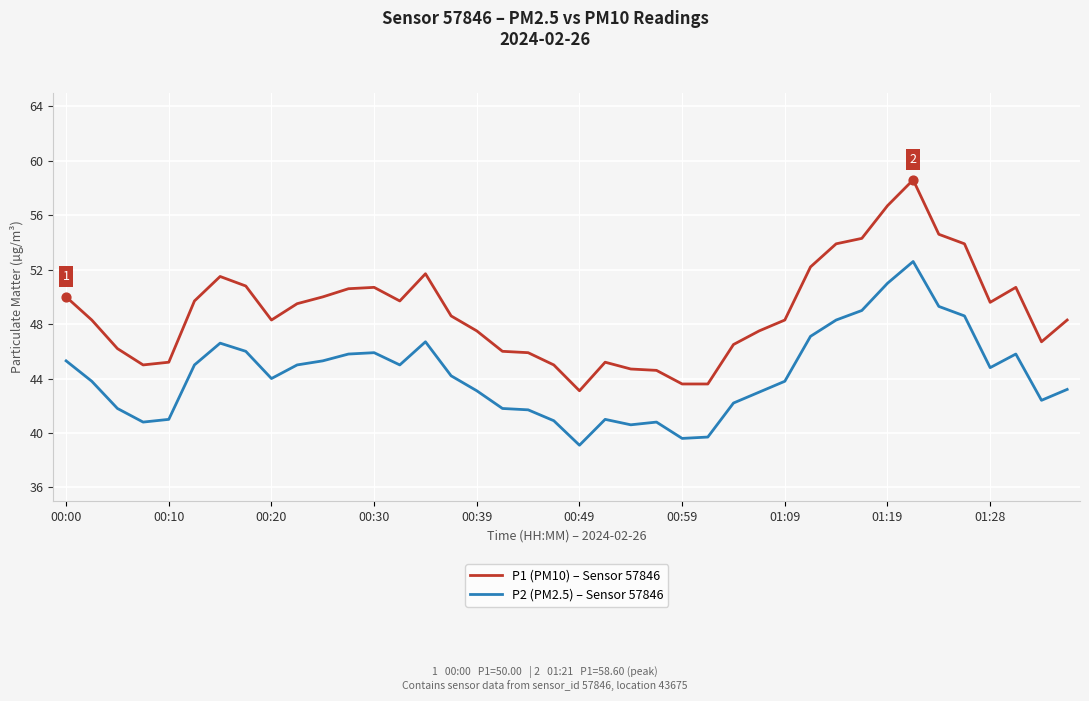

What are all the series names shown in the legend?

P1 (PM10) – Sensor 57846, P2 (PM2.5) – Sensor 57846